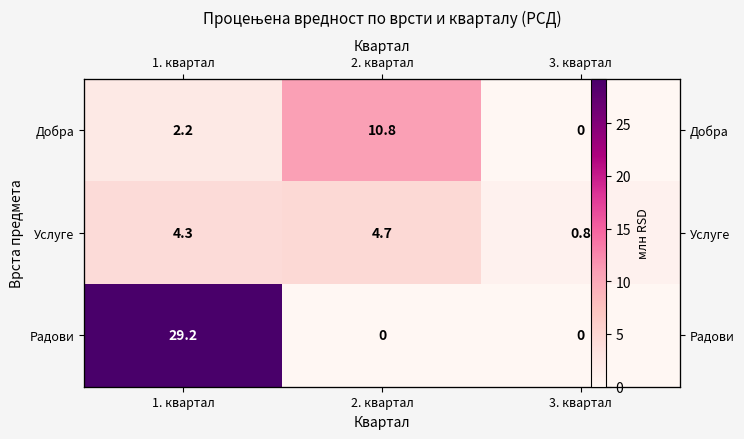

At which label does Услуге reach its minimum?

3. квартал